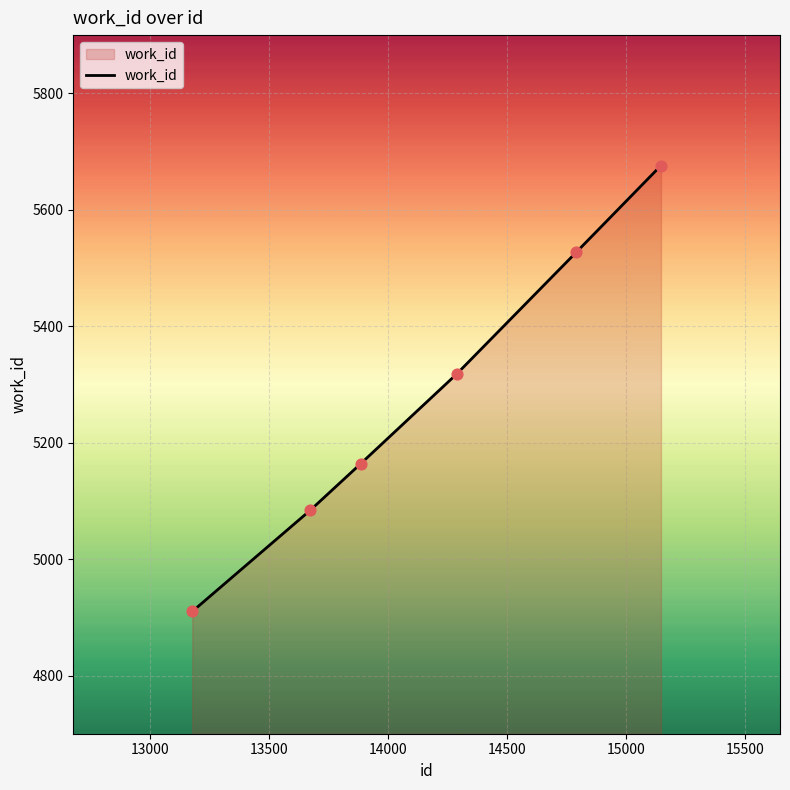

What is the greatest value displayed?

5676